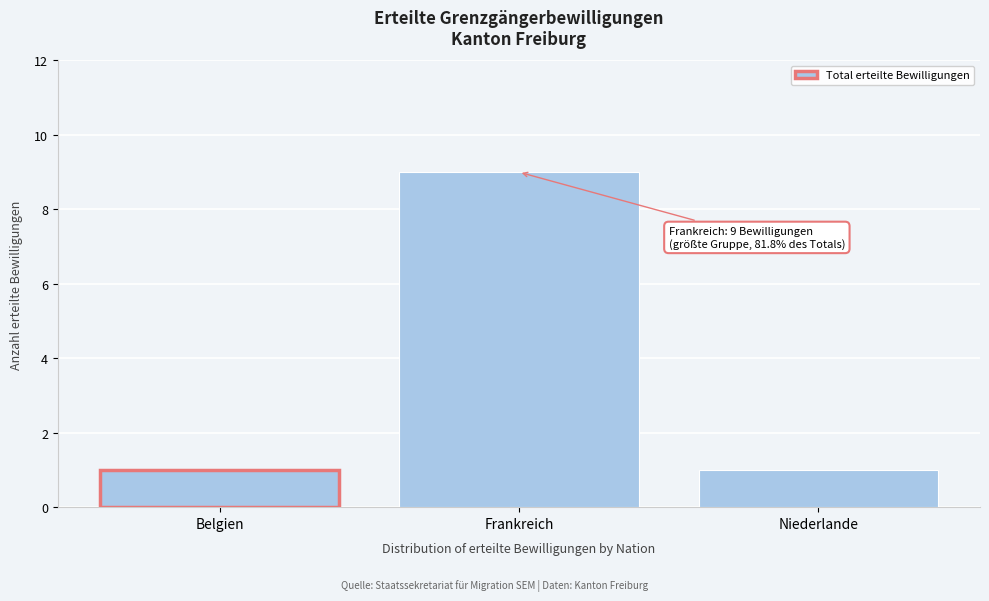

Reading left to right, transcribe all the data shown in this chart.

1	9	1